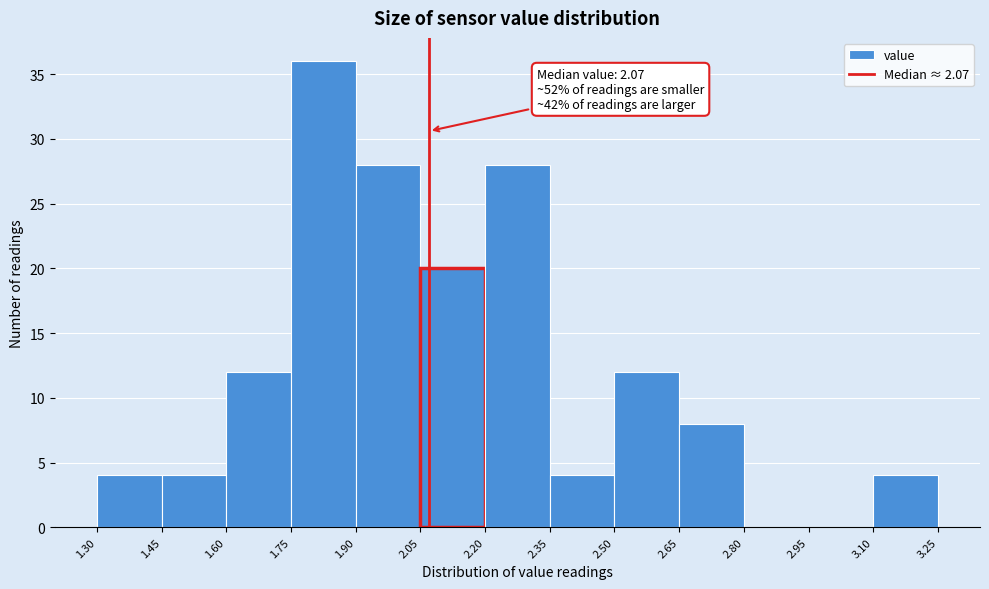

Which range on the x-axis has the tallest bar?

1.75 to 1.90